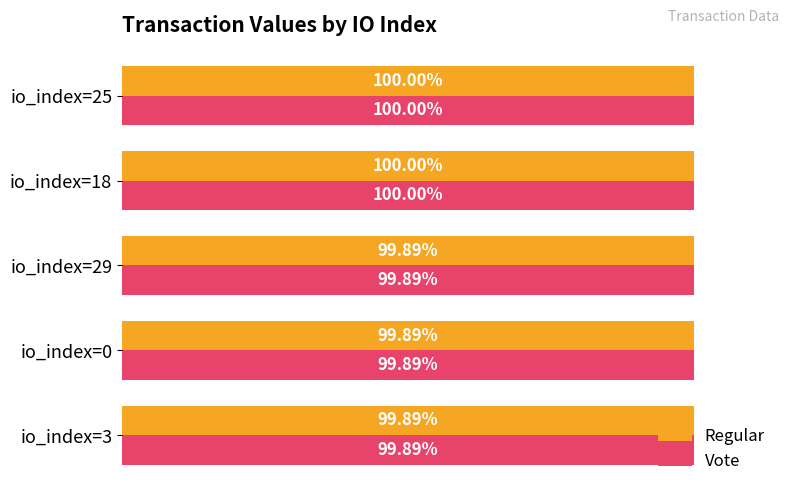

What are all the series names shown in the legend?

Regular, Vote